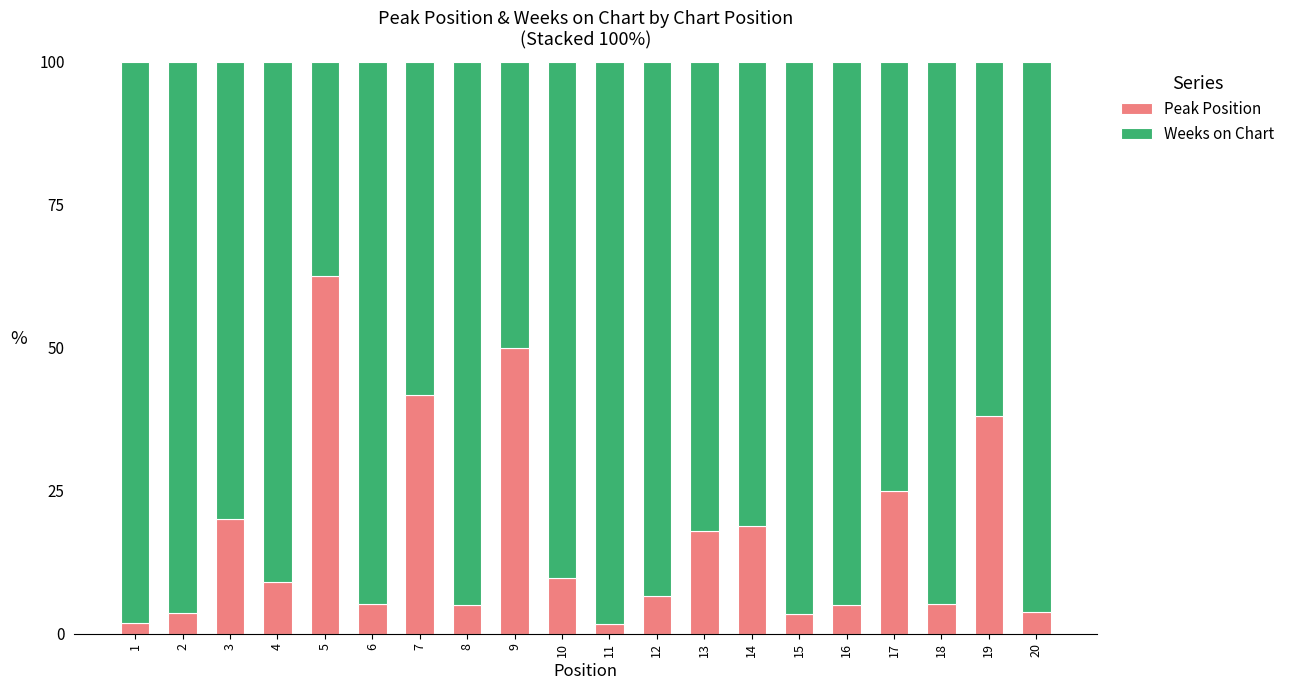

What are all the series names shown in the legend?

Peak Position, Weeks on Chart